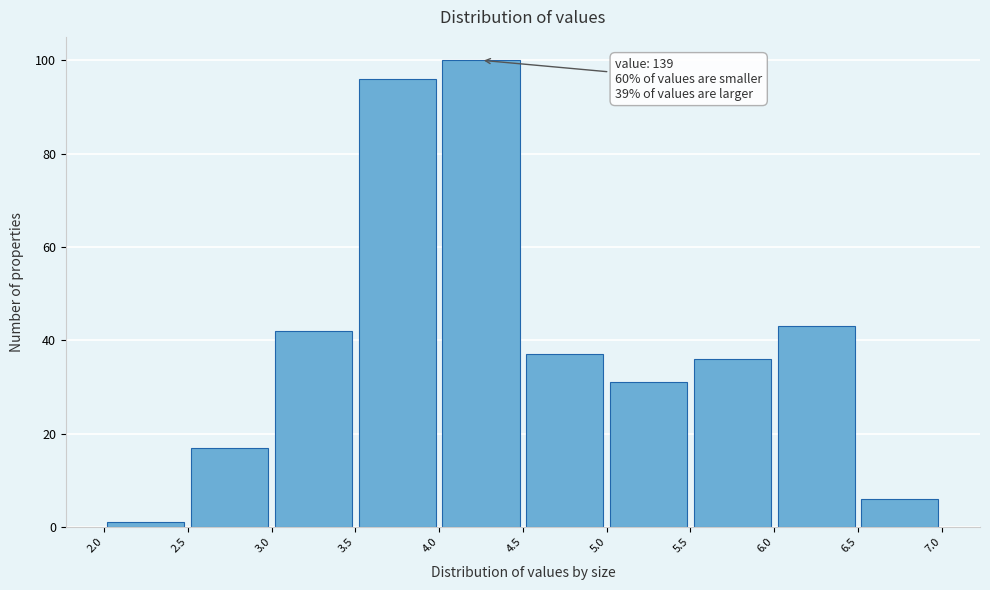

Over which range of the x-axis is the bar tallest?

4.0 to 4.5